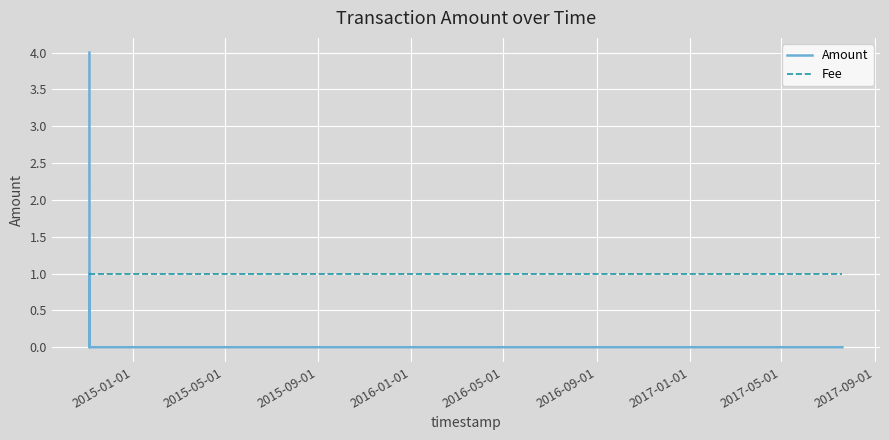

How many values in the Amount series exceed 1?

1